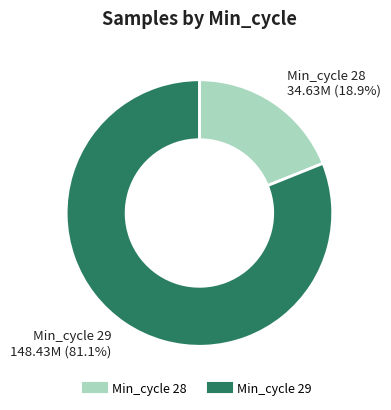

Does any single category account for the majority?

Yes